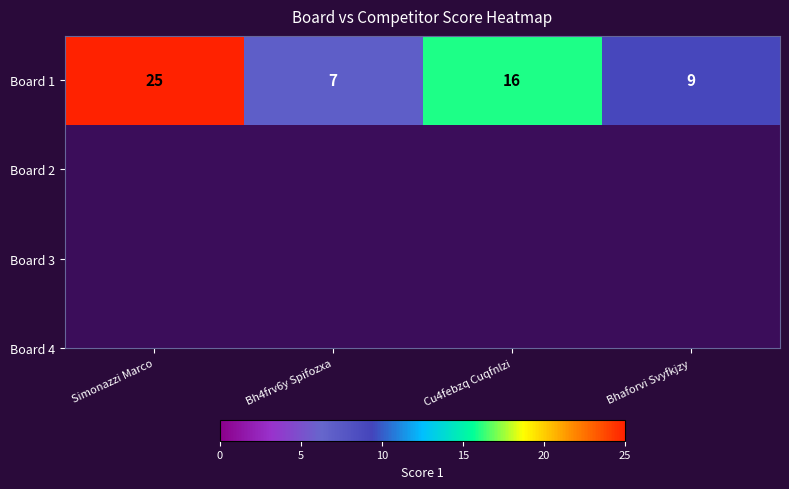

Reading left to right, list all the values displayed in this chart.

25	7	16	9